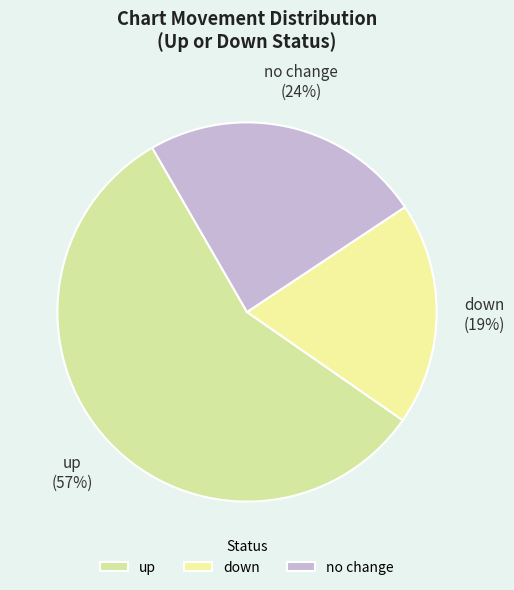

Between up and no change, which is larger?

up